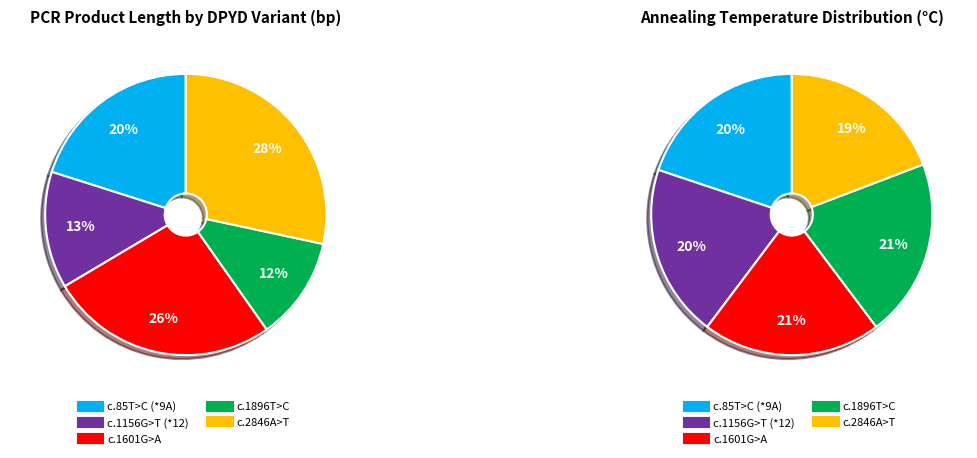

To the nearest percent, what portion does c.1896T>C represent?

12%